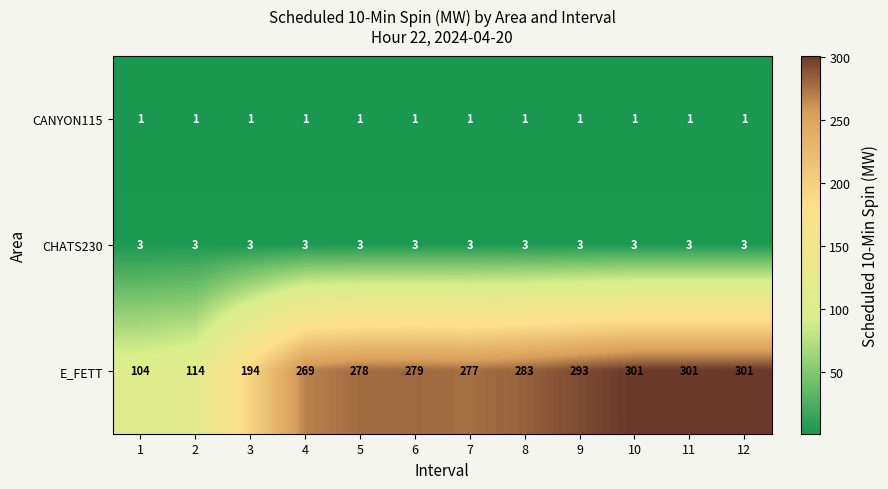

How many data points does each series have?

12